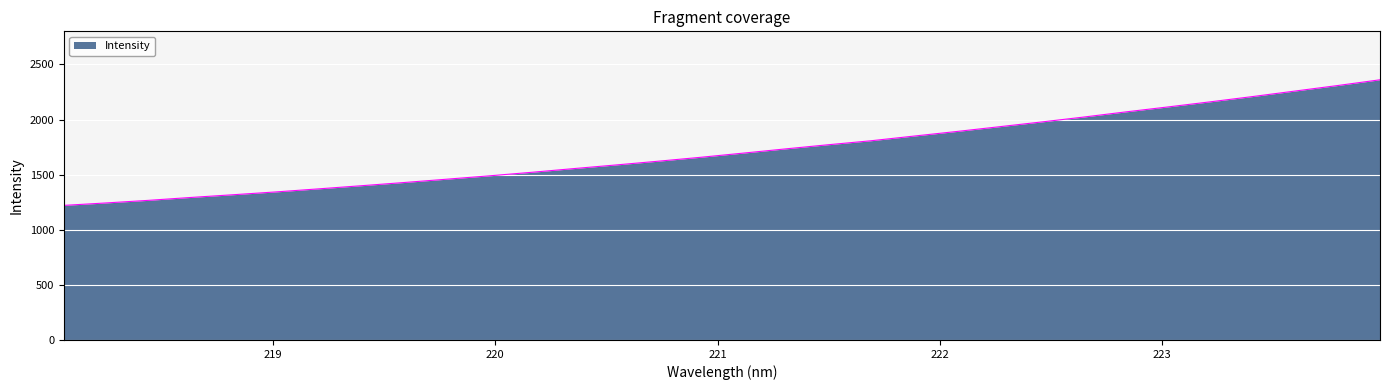

What is the greatest value displayed?

2360.5